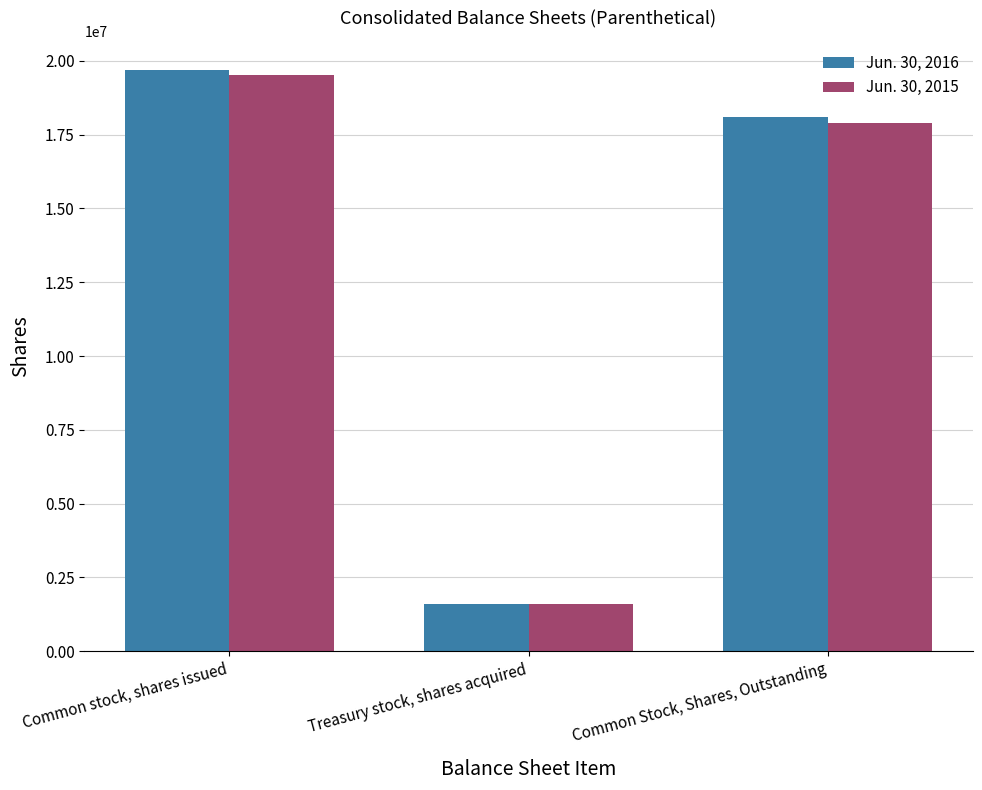

What is the label of the 1st bar from the left?

Common stock, shares issued